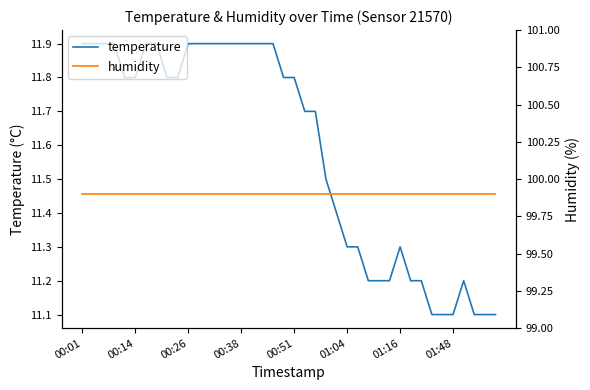

Which category has the lowest value in the humidity series?

00:01